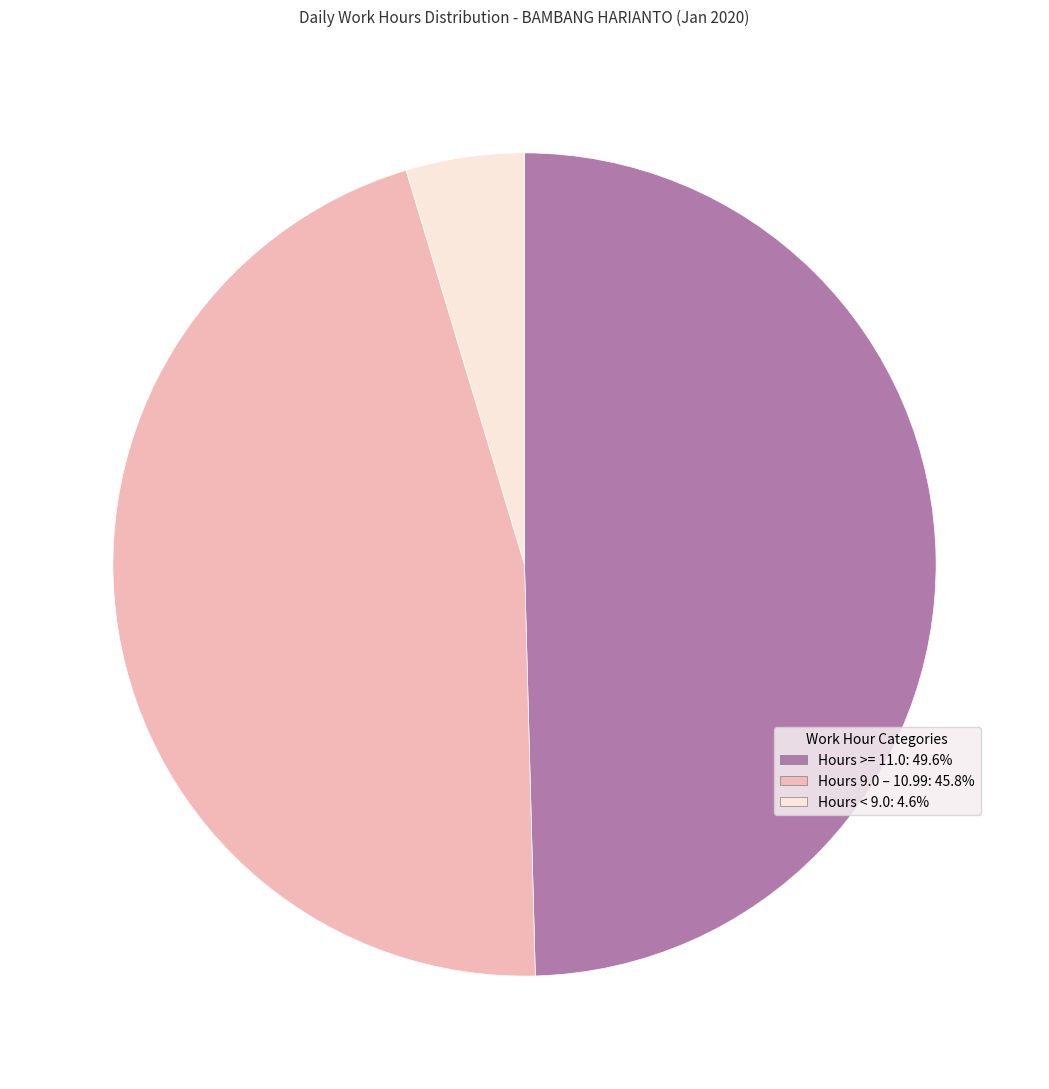

Is there any slice that represents more than half of the pie?

No